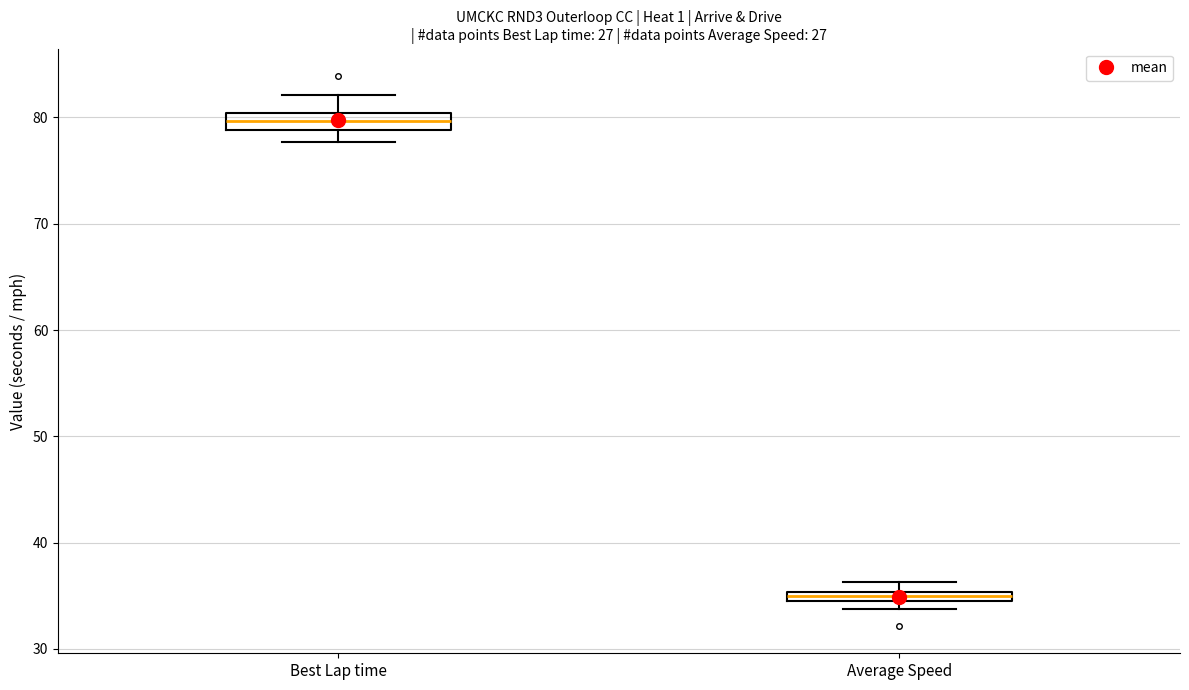

Where is the upper edge of the box for Best Lap time on the y-axis? The values are not printed on the chart, so give them approximately, as read against the axis.

80